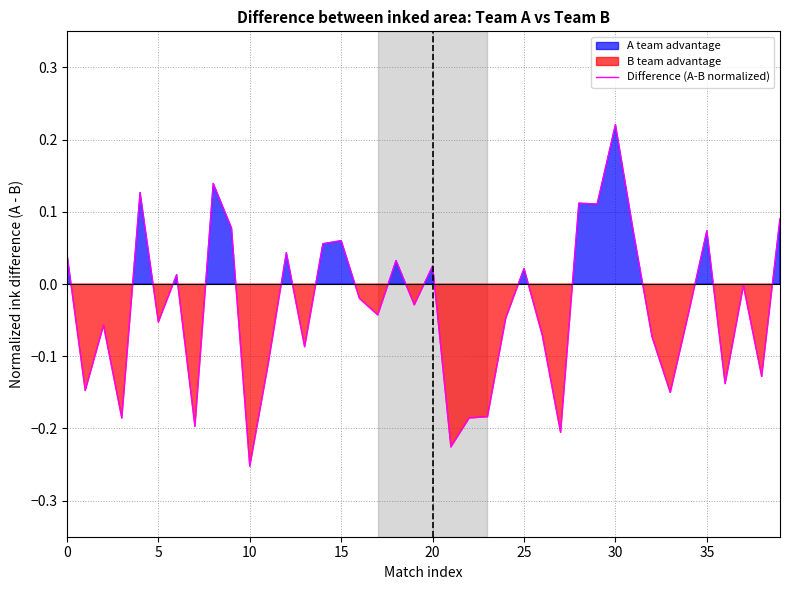

Is it true that the value at 19 is -0.0?

True